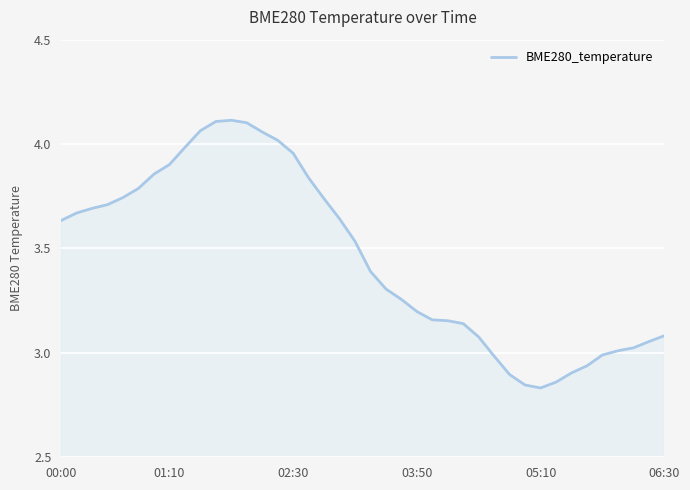

What is the difference between the maximum and second lowest values?

1.3